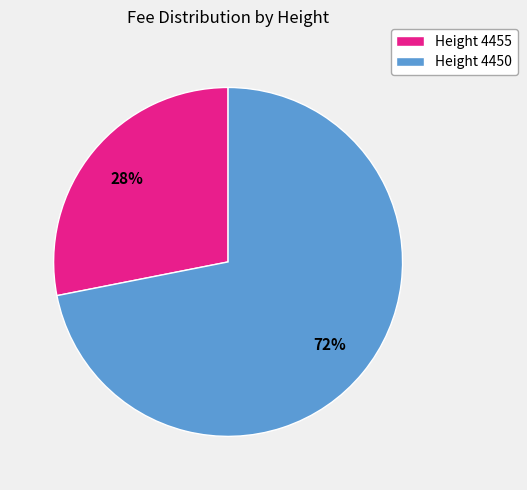

Which category accounts for the majority?

Height 4450